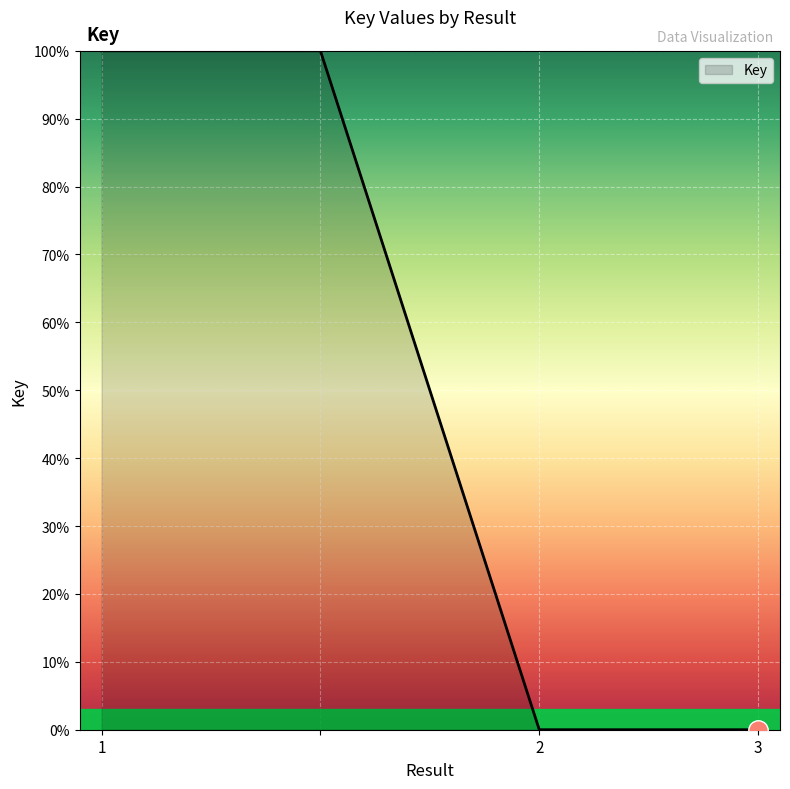

True or false: the data has more than 1 interior local peaks.

False